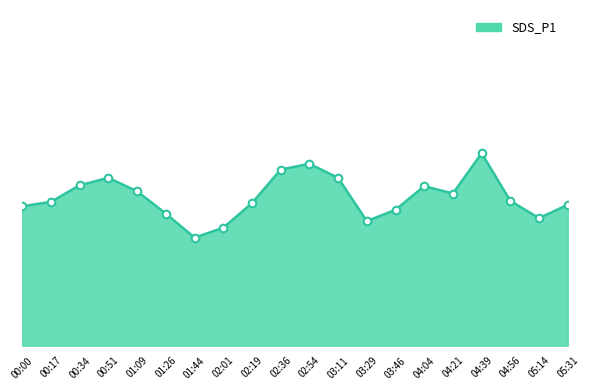

Approximately how many times larger is the value at 01:26 compared to 00:17?

0.9